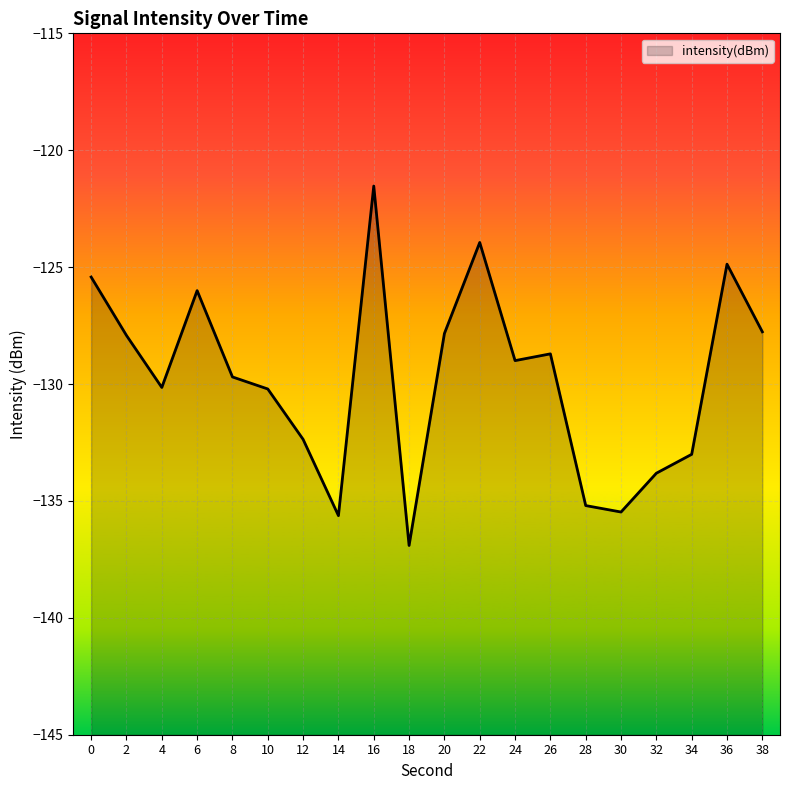

True or false: the data shows -123.9 at 22.

True